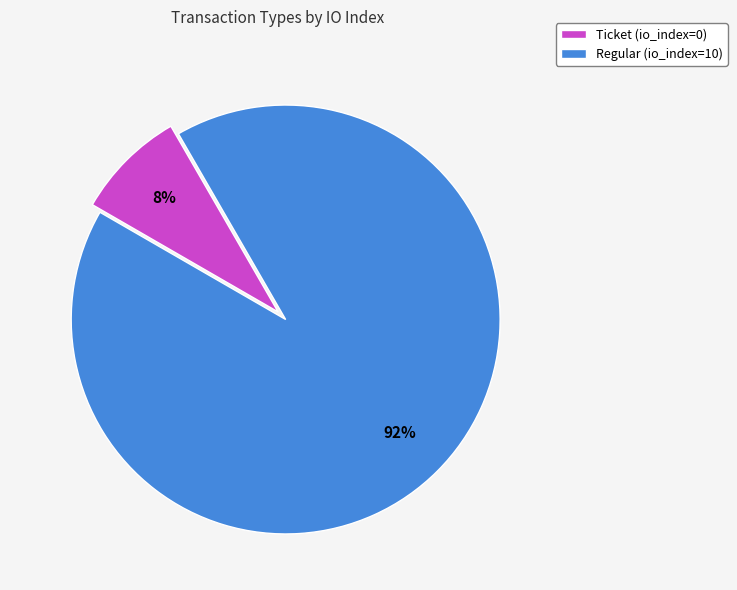

Combined, do Ticket and Regular account for over 50%?

Yes